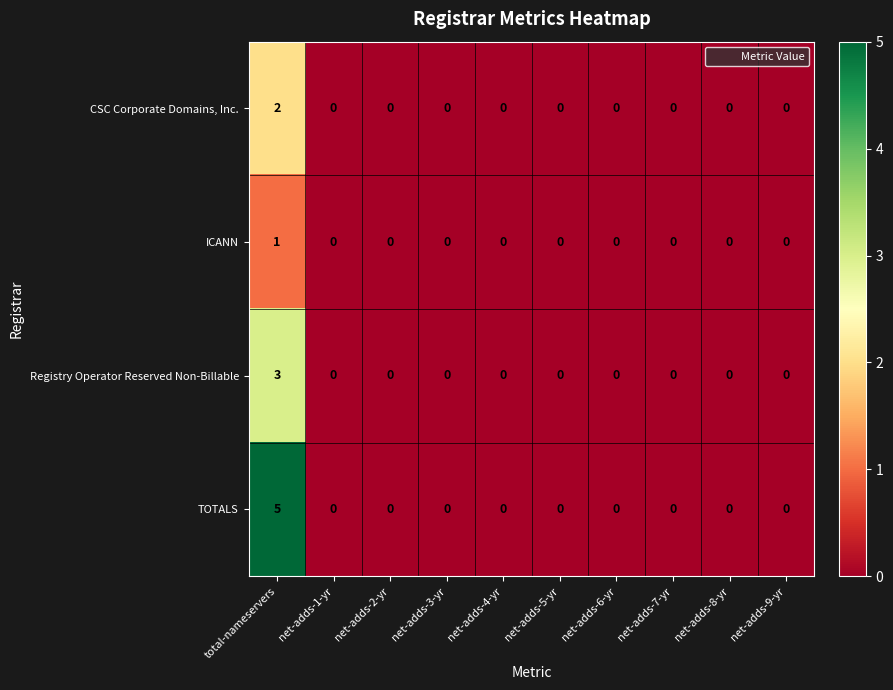

Which series has the widest spread of values?

TOTALS